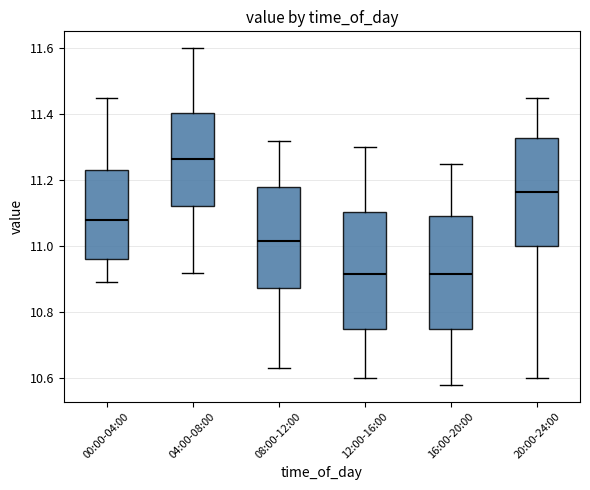

Reading left to right, transcribe this box plot: for each box, give where its median line is, the range the box spans, and where its two whiskers end, as read against the y-axis. The values are not printed on the chart, so give them approximately, as read against the axis.

00:00-04:00: median 11.08, box 10.96 to 11.24, whiskers 10.90 to 11.46
04:00-08:00: median 11.26, box 11.12 to 11.40, whiskers 10.92 to 11.60
08:00-12:00: median 11.02, box 10.88 to 11.18, whiskers 10.64 to 11.32
12:00-16:00: median 10.92, box 10.76 to 11.10, whiskers 10.60 to 11.30
16:00-20:00: median 10.92, box 10.76 to 11.10, whiskers 10.58 to 11.26
20:00-24:00: median 11.16, box 11.00 to 11.32, whiskers 10.60 to 11.46